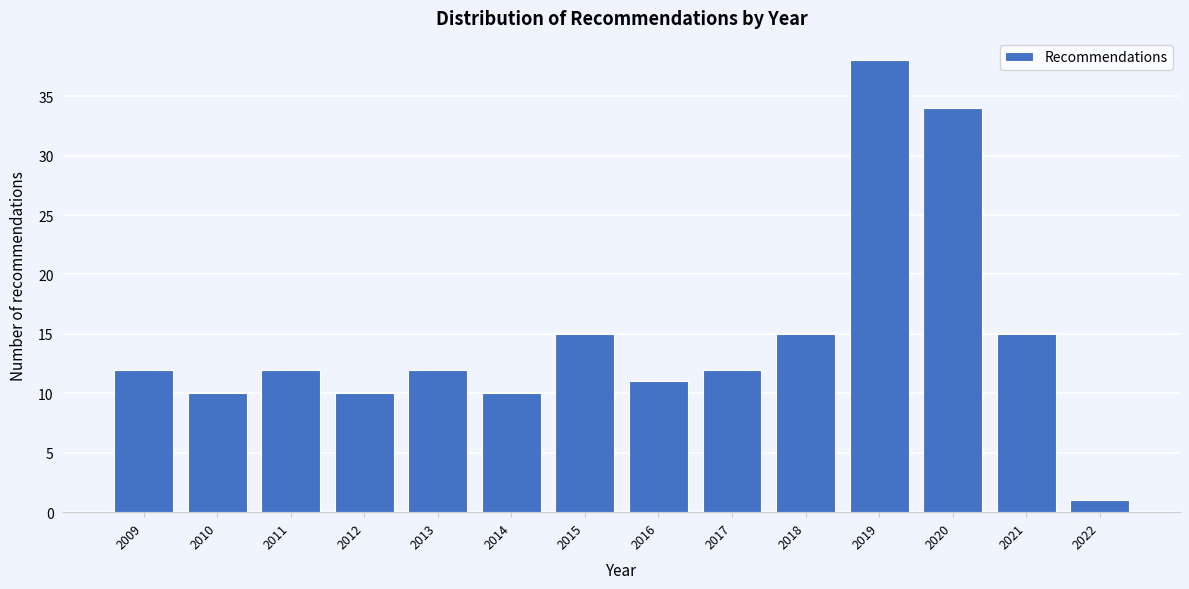

Reading right to left, what are all the values shown in this chart?

1	15	34	38	15	12	11	15	10	12	10	12	10	12